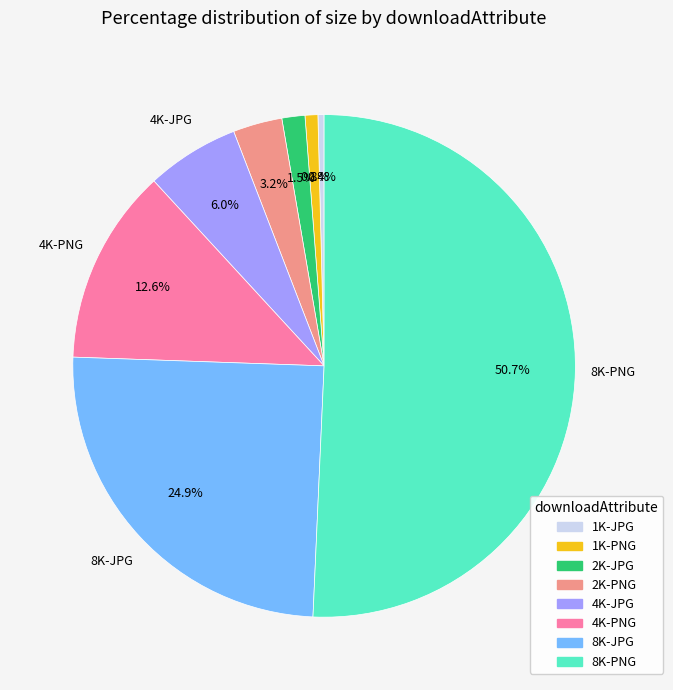

What portion of the pie excludes 1K-JPG?

99.6%